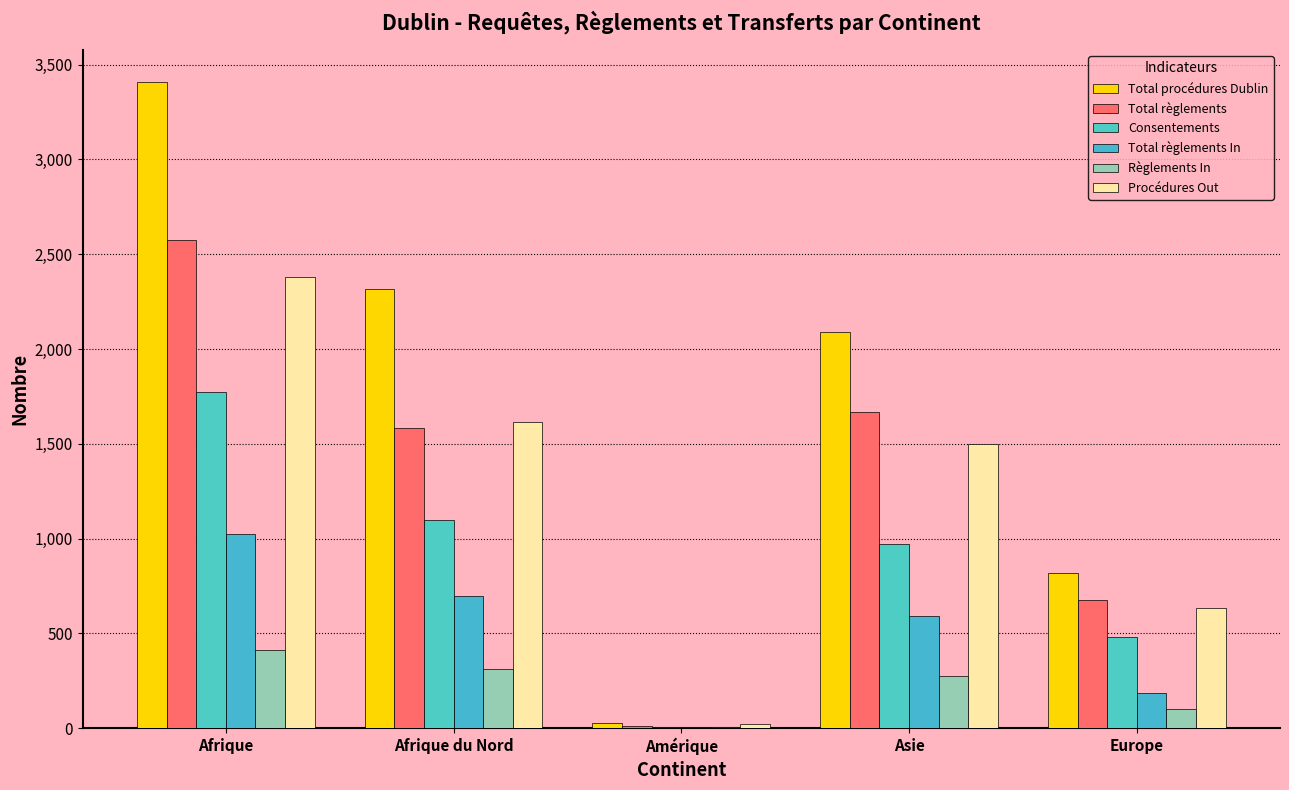

Rank the series at Afrique from lowest to highest value.

Règlements In, Total règlements In, Consentements, Procédures Out, Total règlements, Total procédures Dublin